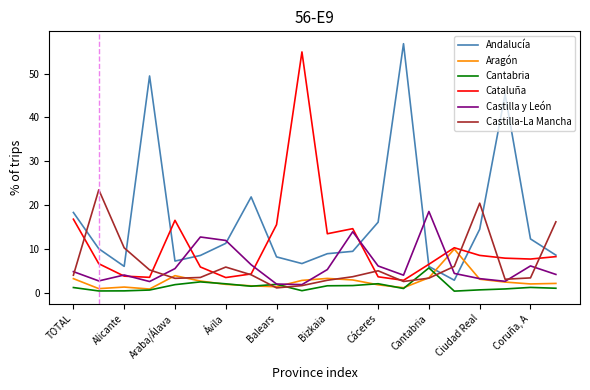

True or false: Andalucía and Castilla-La Mancha intersect in this chart.

True